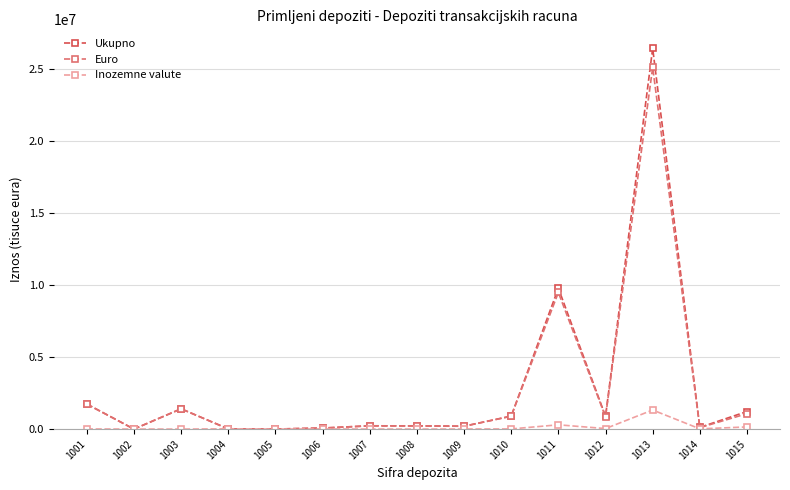

After their last crossing, which series has the higher values: Euro or Inozemne valute?

Euro